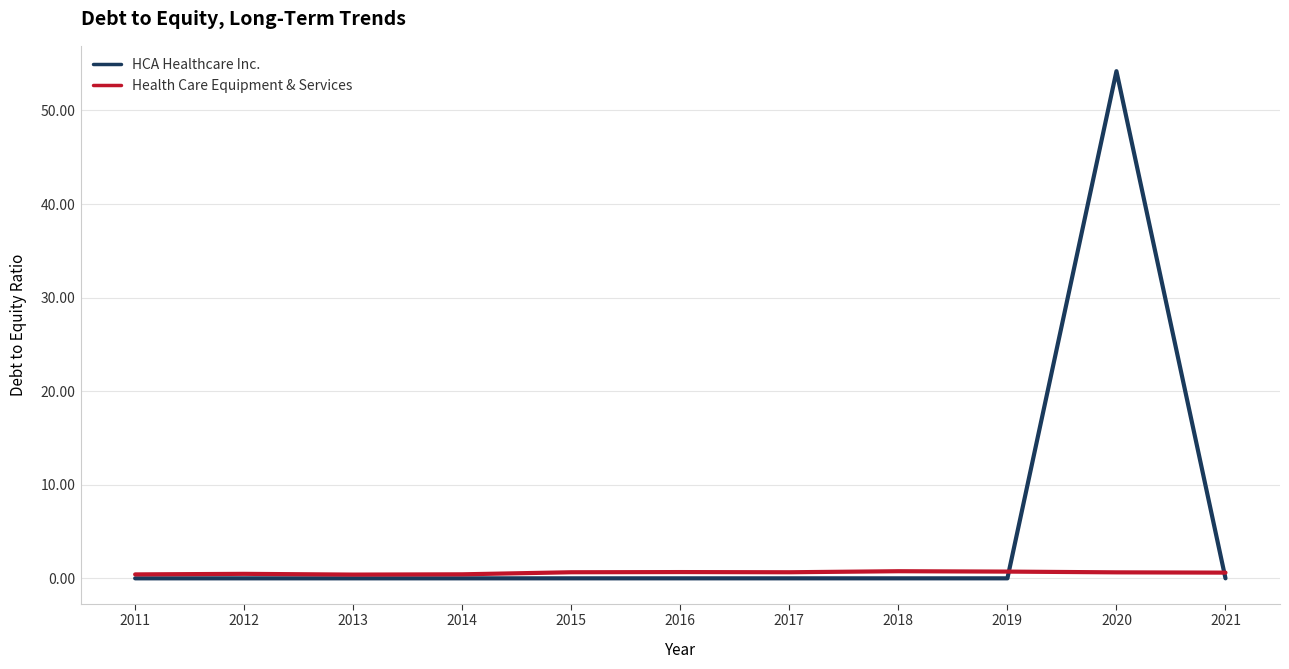

List the series in order of their peak value, highest first.

HCA Healthcare Inc., Health Care Equipment & Services